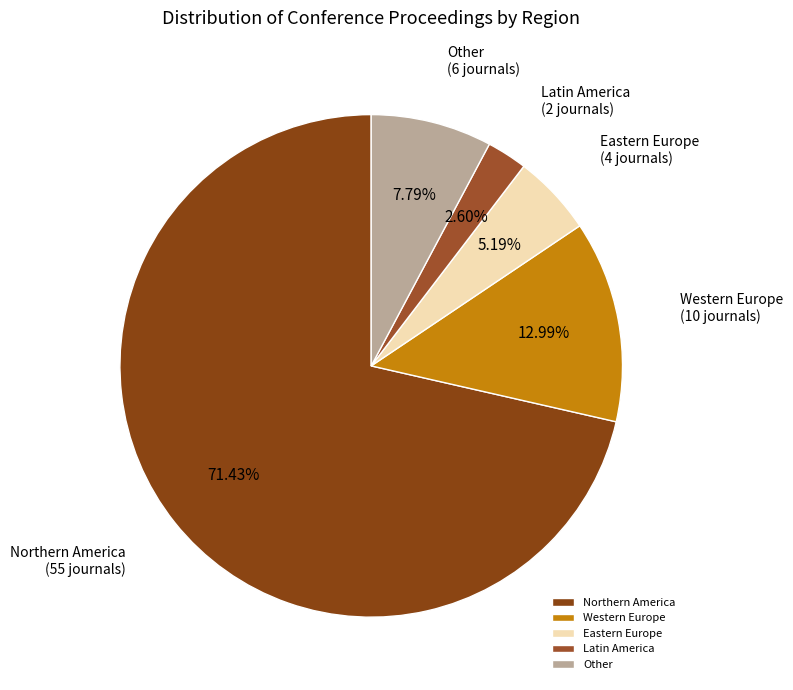

Rank the categories by value from lowest to highest.

Latin America, Eastern Europe, Other, Western Europe, Northern America